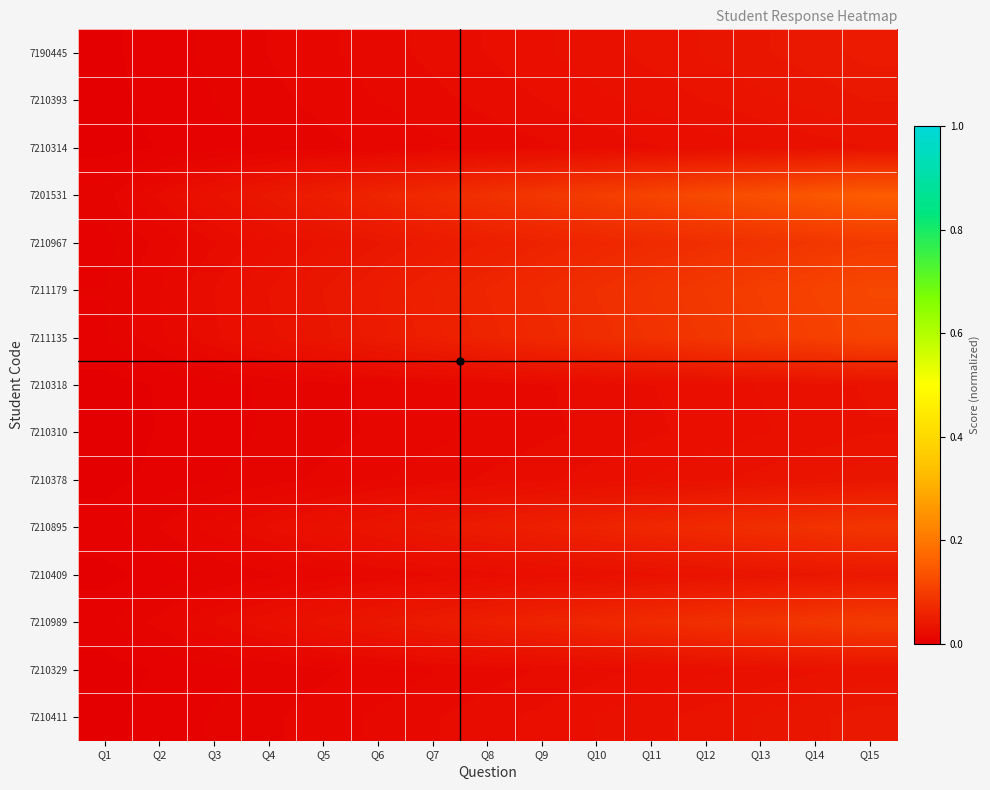

Count the number of data series in this chart.

15